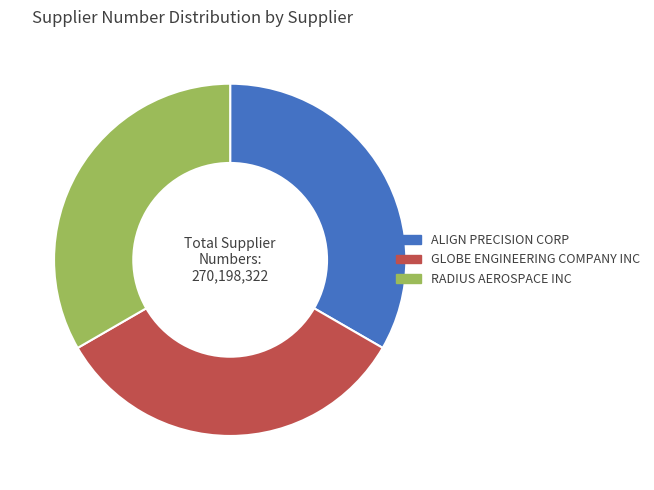

Is there a majority slice in this chart?

No